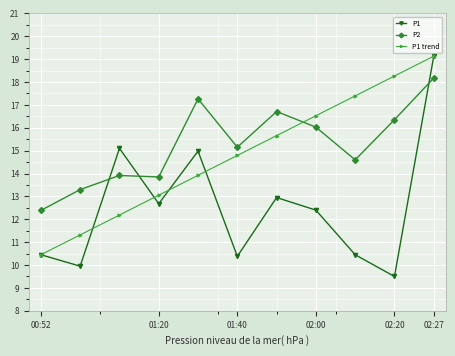

True or false: P1 has more than 2 points higher than both neighbors.

True